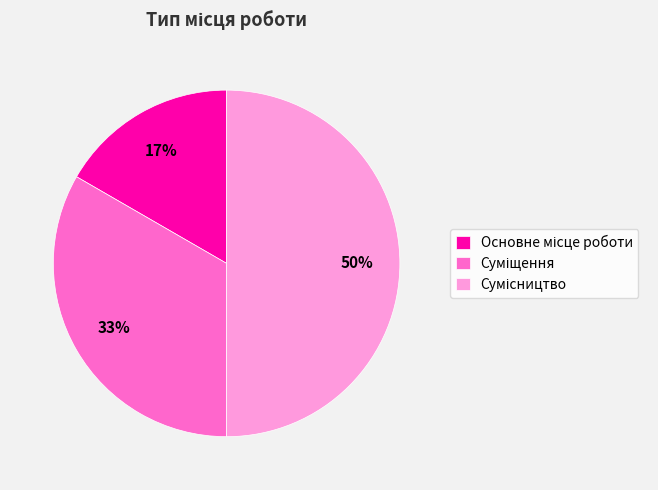

To the nearest percent, what is the average slice percentage?

33%